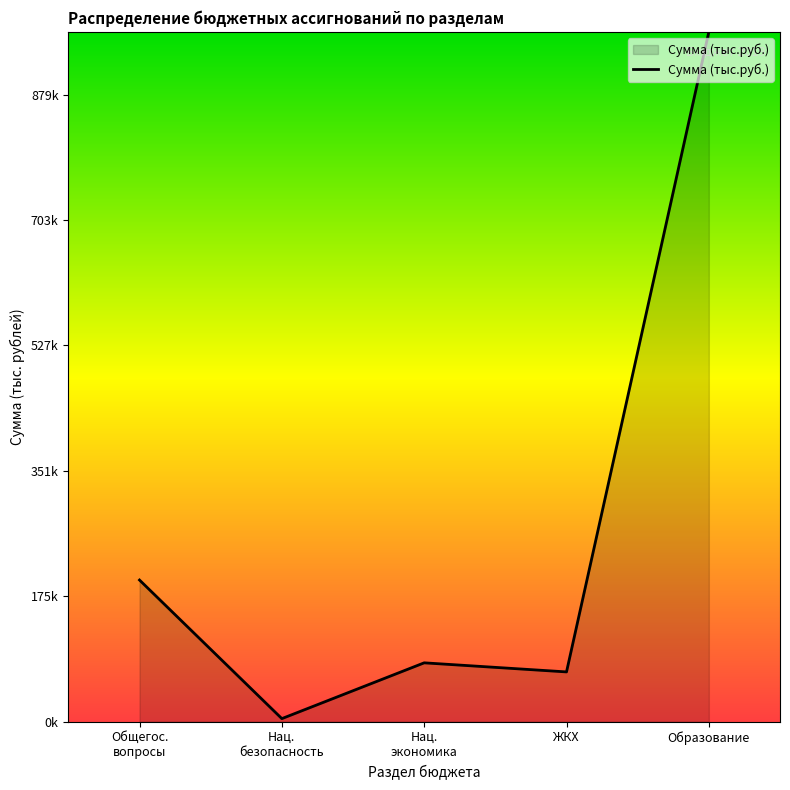

At which category does the chart reach its minimum across all series?

Нац.
безопасность